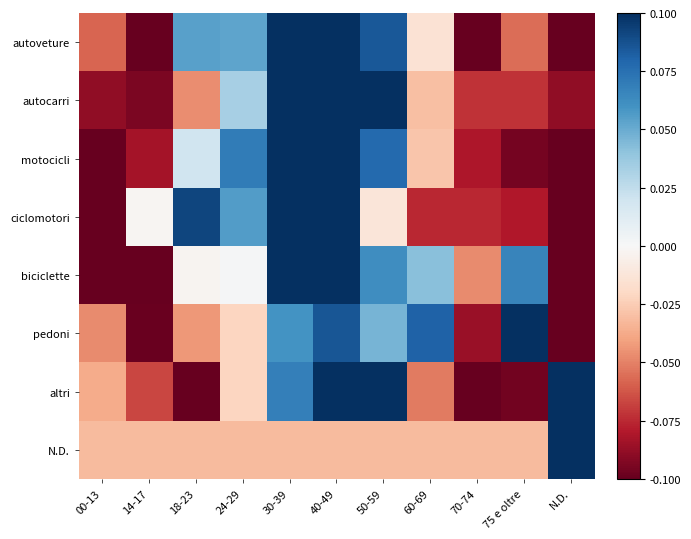

Count the number of data series in this chart.

8